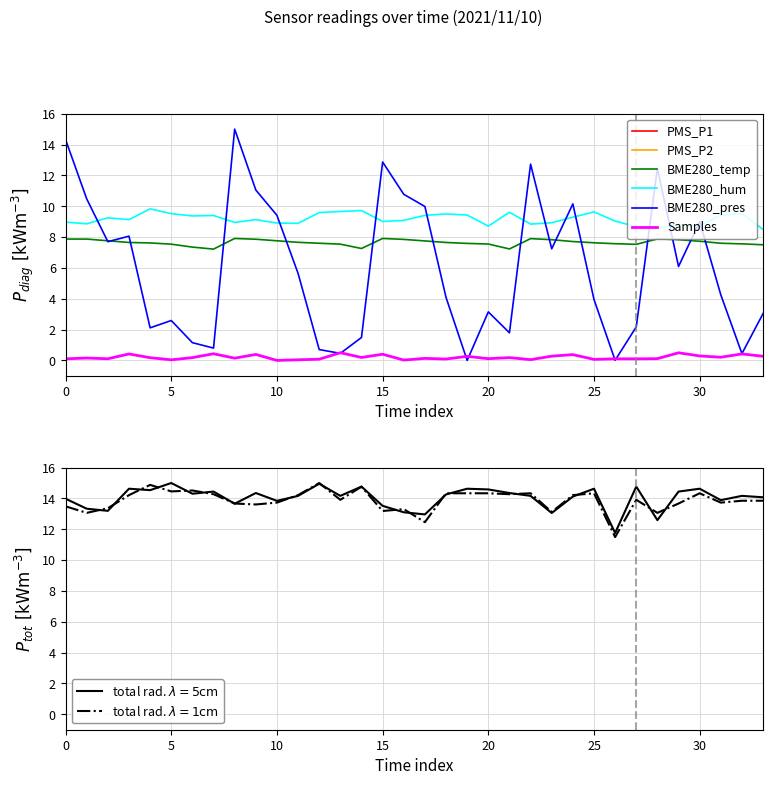

Where is BME280_humidity nearest to the value 9?

15